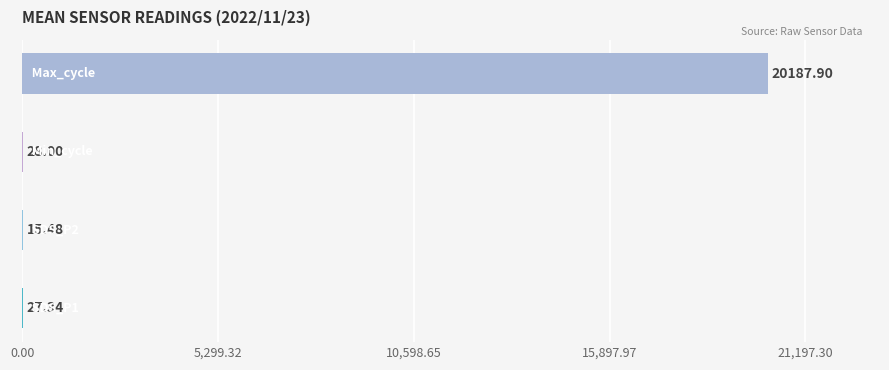

What is the sum of all values?

20258.7